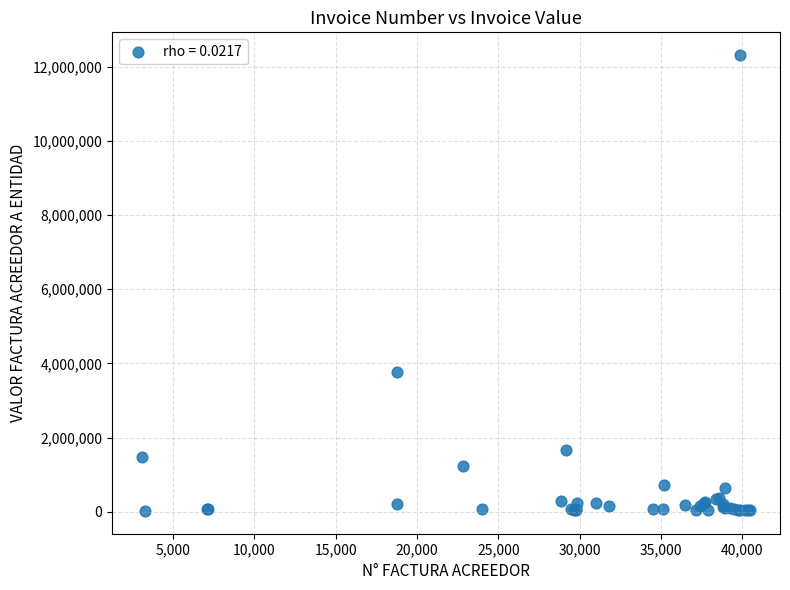

What Y value in the scatter plot is closest to 6168680?

3782061